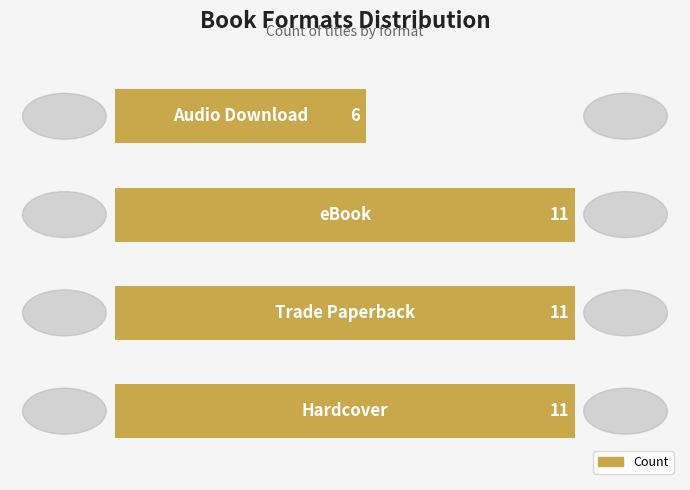

How many values are between 11 and 12?

3